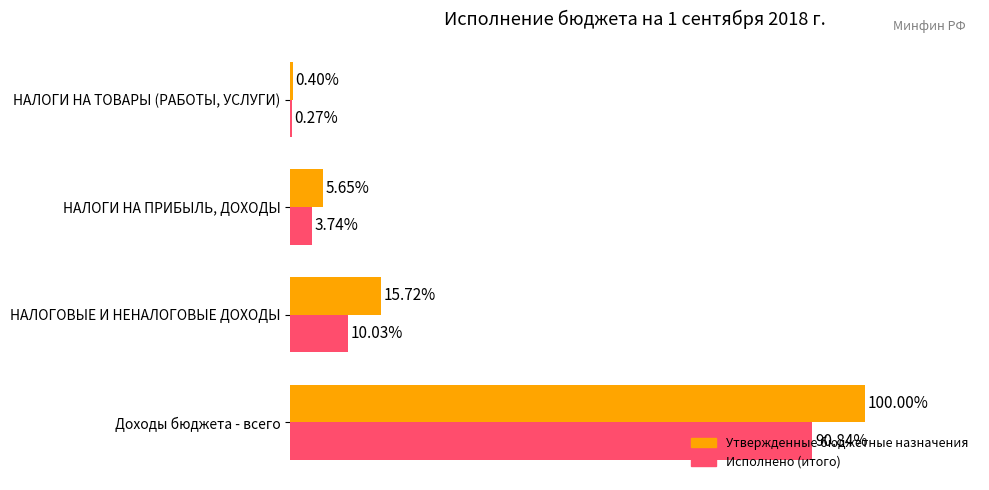

Is the value of Утвержденные бюджетные назначения at НАЛОГИ НА ПРИБЫЛЬ, ДОХОДЫ greater than the value of Исполнено (итого) at НАЛОГОВЫЕ И НЕНАЛОГОВЫЕ ДОХОДЫ?

No